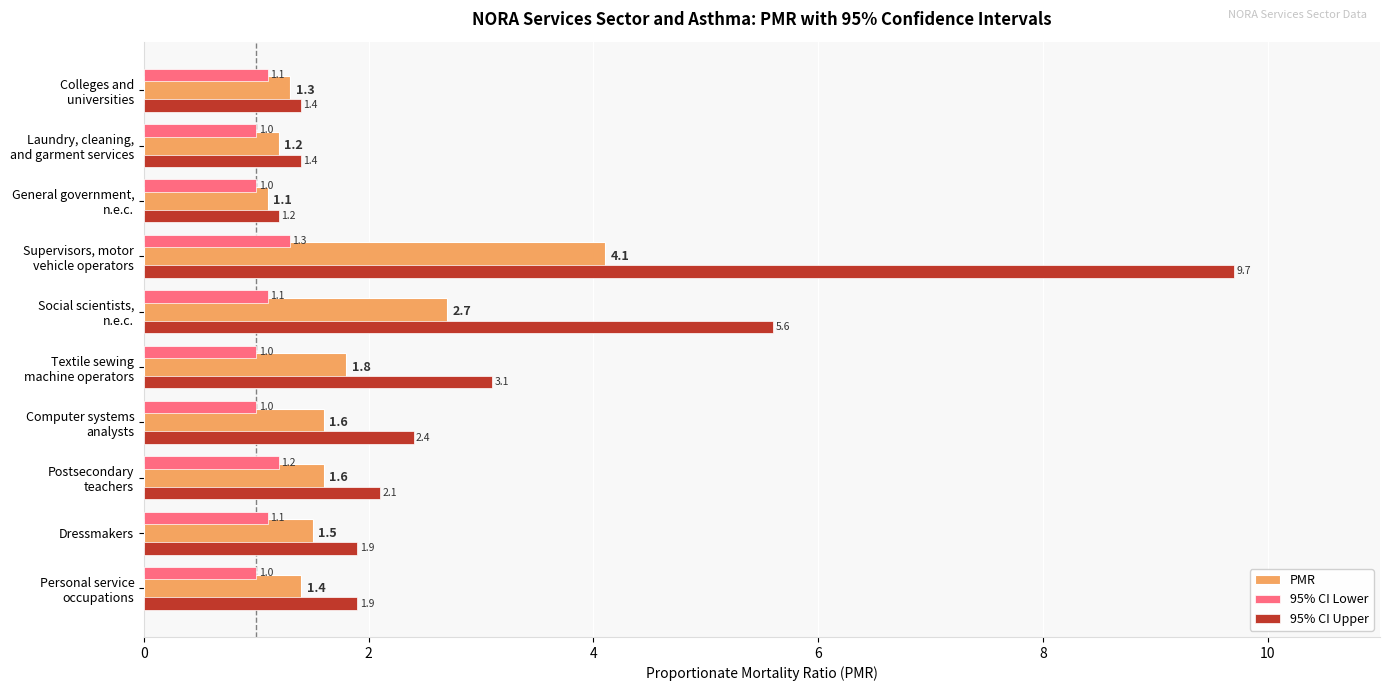

How many distinct data groups are displayed?

3